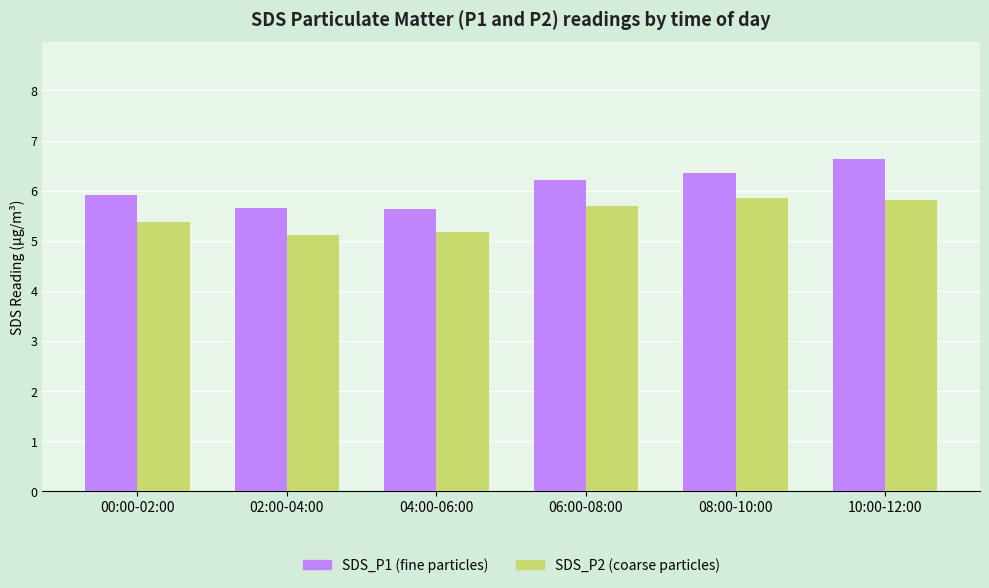

What is the spread (max minus min) of values at 08:00-10:00?

0.5